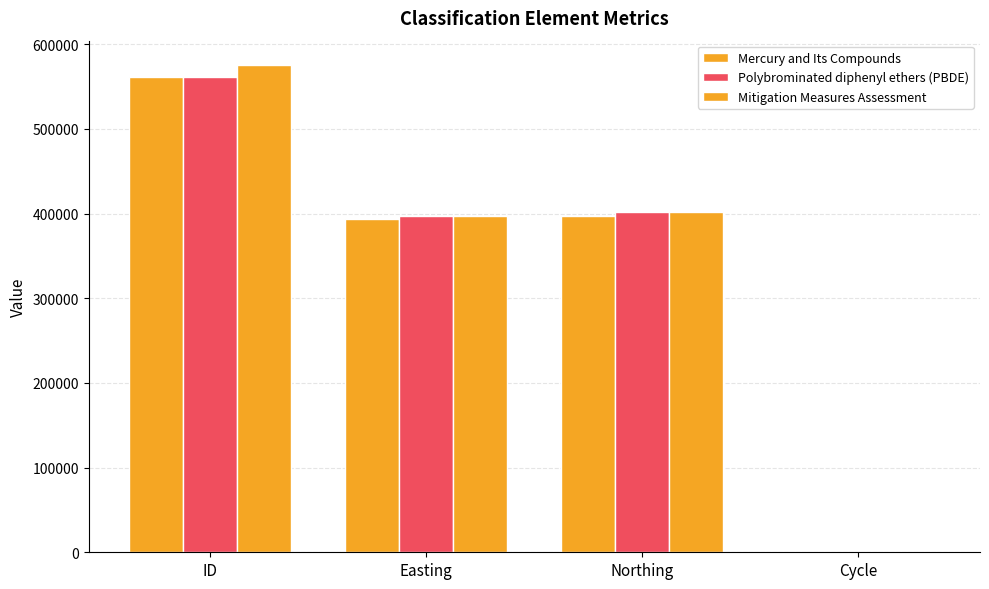

At which label does Polybrominated diphenyl ethers (PBDE) reach its minimum?

Cycle